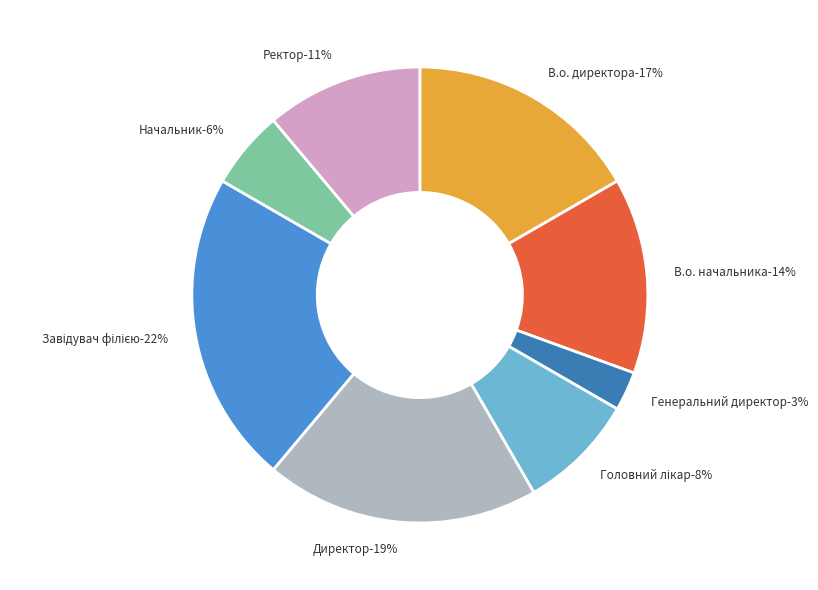

Do Завідувач філією and В.о. директора together represent more than half of the pie?

No